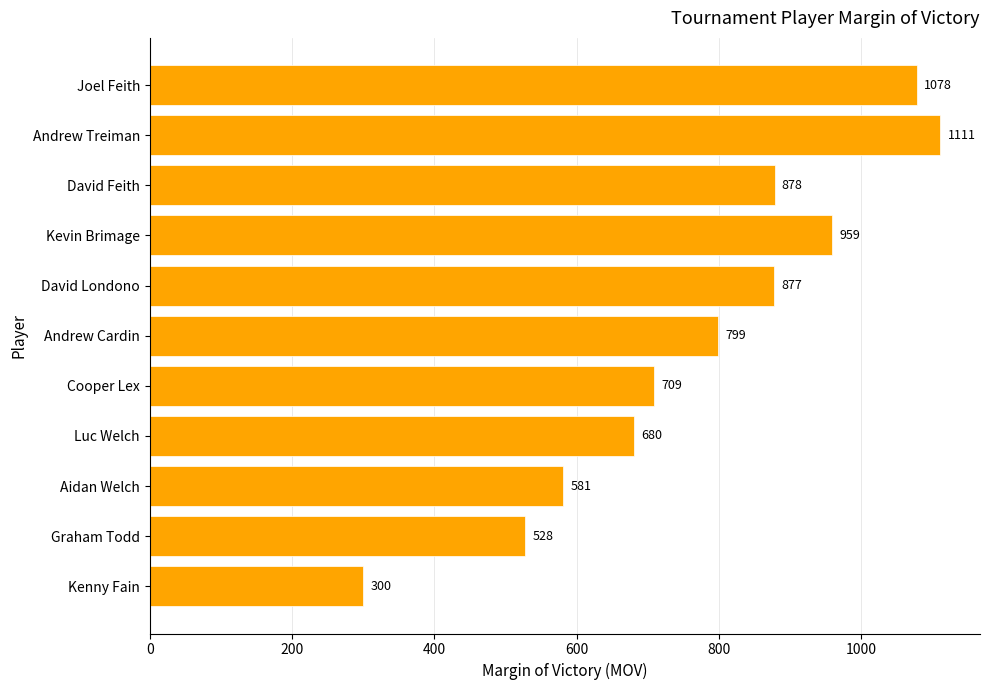

Reading top to bottom, extract all data points from this chart.

1078	1111	878	959	877	799	709	680	581	528	300